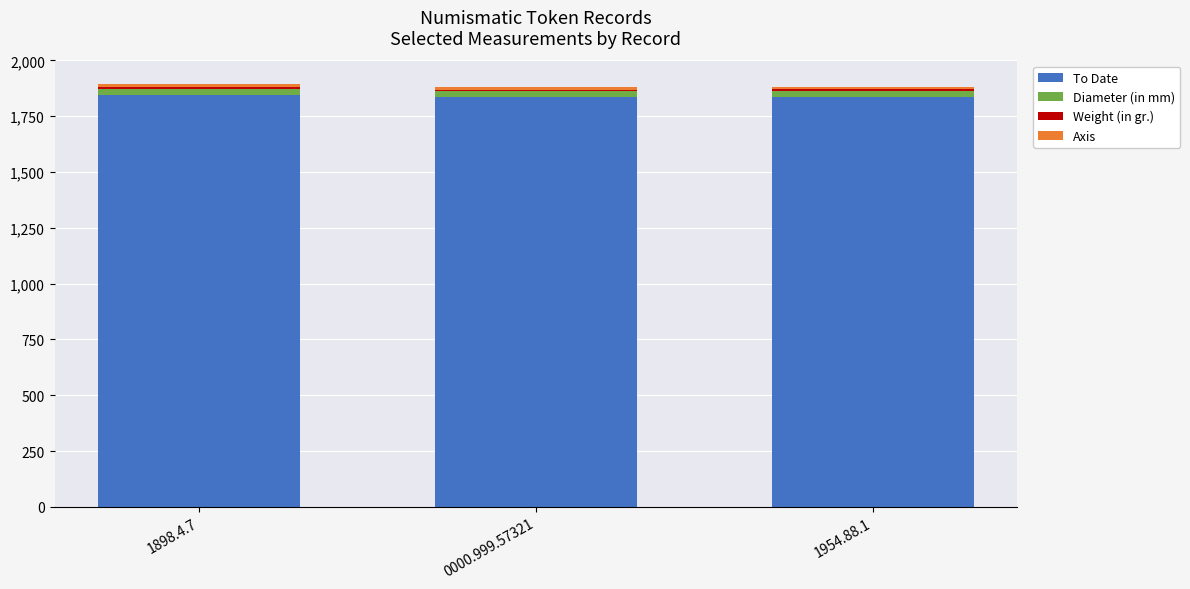

What is the maximum value for To Date?

1846.0